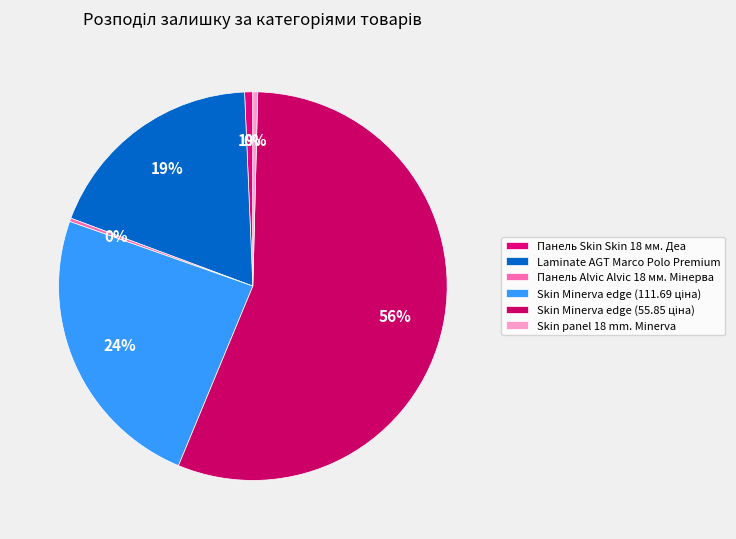

To the nearest percent, what is the average slice percentage?

17%